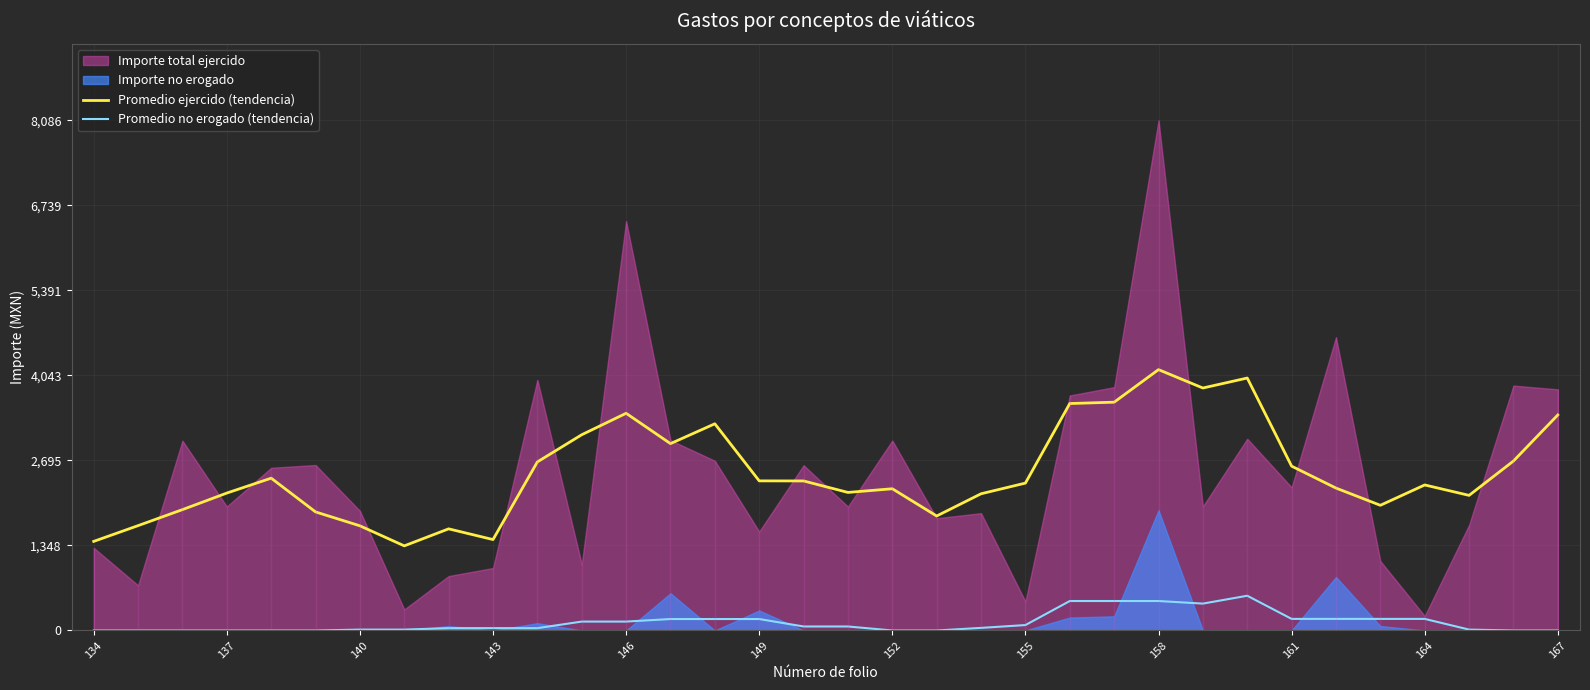

How many lines are shown in the chart?

2